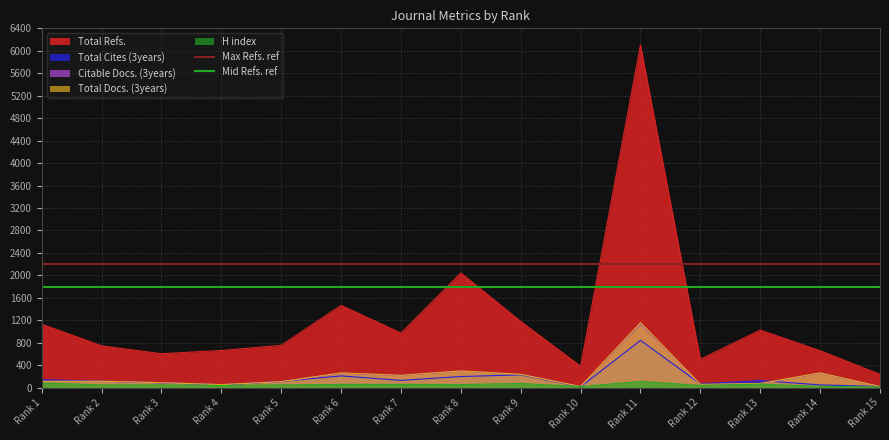

How many lines are shown in the chart?

2